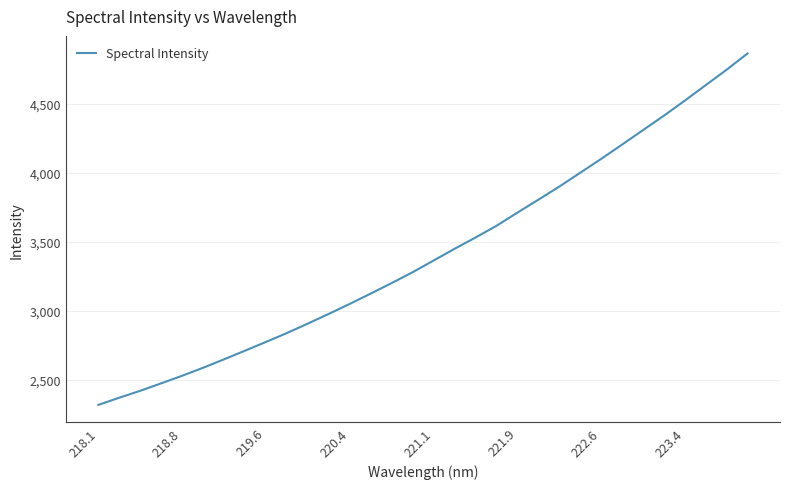

What is the greatest value displayed?

4863.1